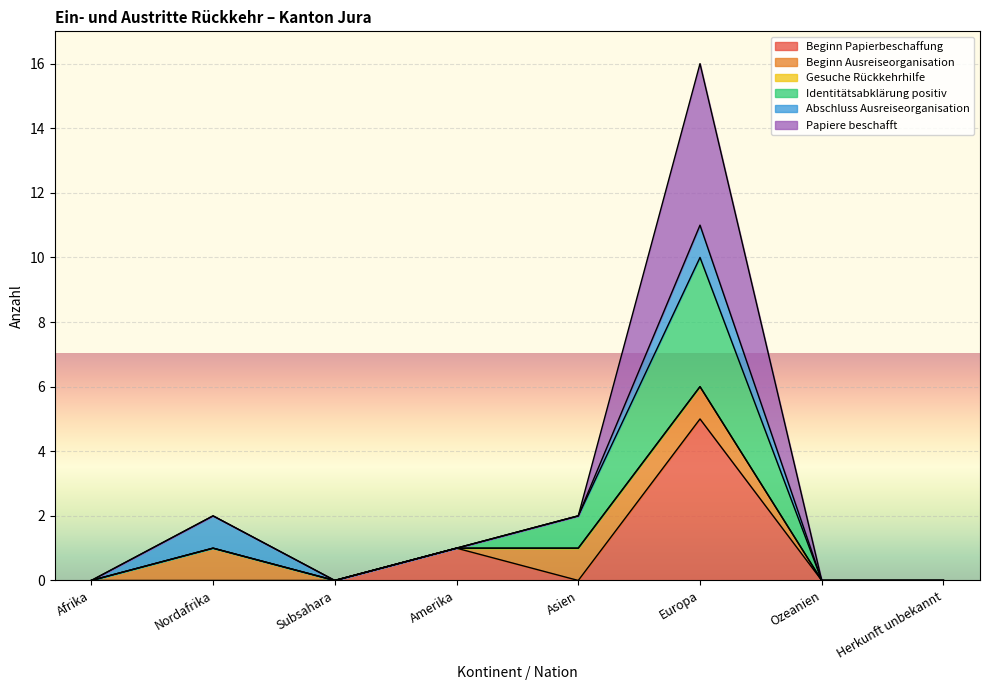

Is it true that Papiere beschafft equals 2 at Amerika?

False